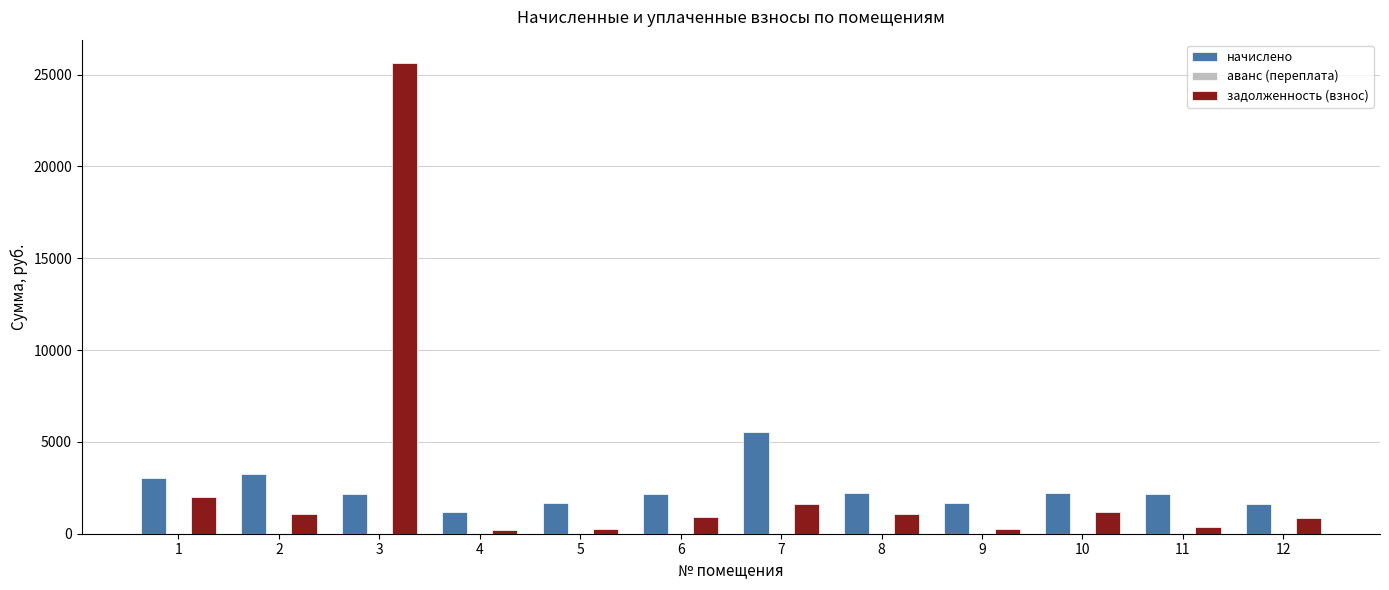

What is the difference between the maximum and second lowest values in the задолженность (взнос) series?

25336.4